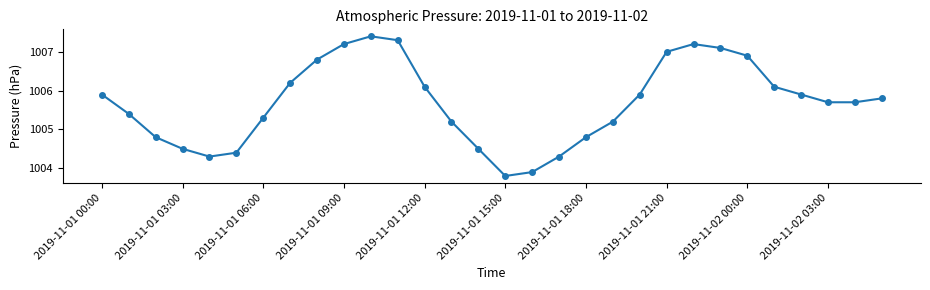

Does the chart have visible grid lines?

No